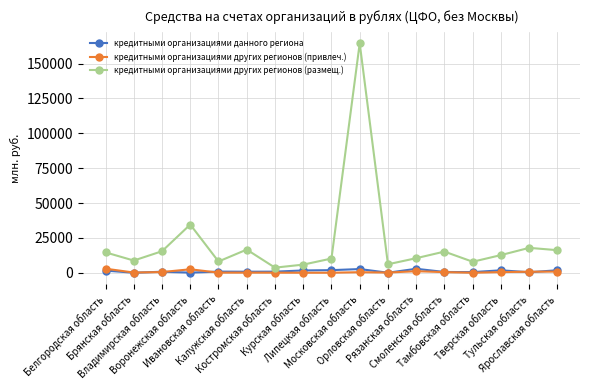

Which series has the largest total across all categories?

кредитными организациями других регионов (размещ.)